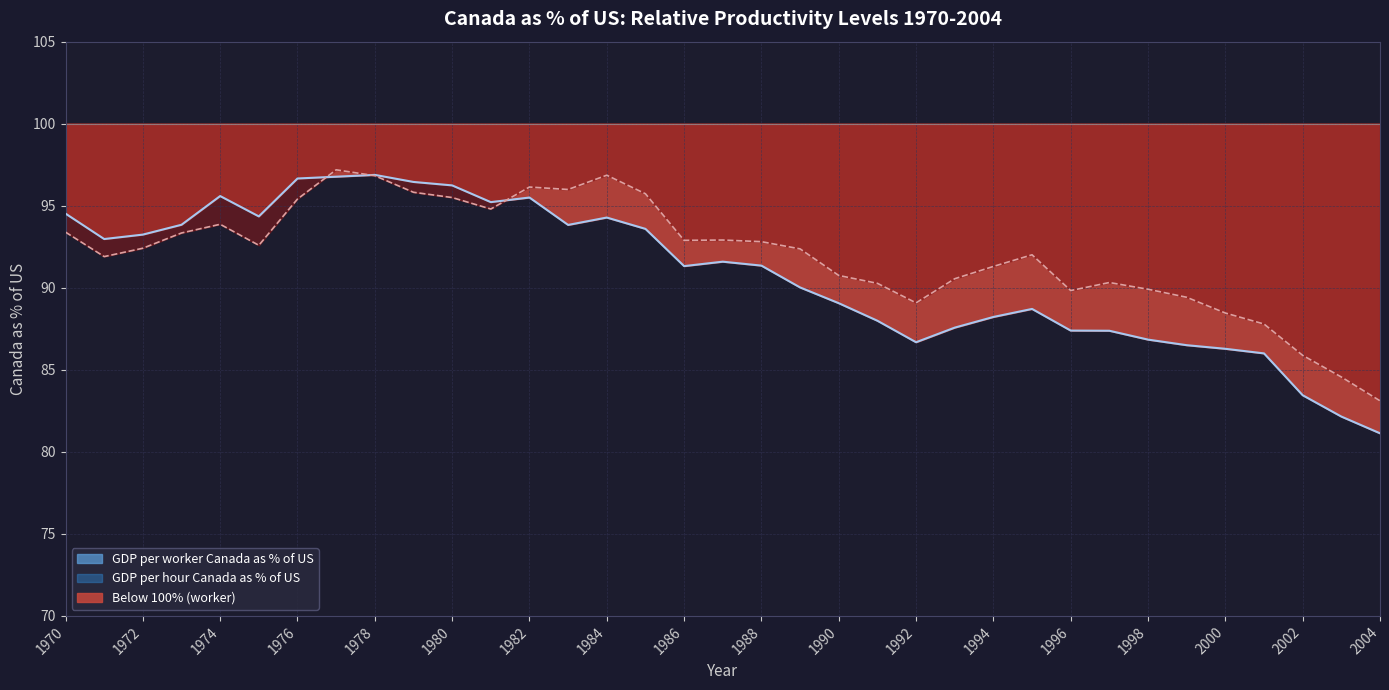

At which category does GDP per worker Canada as % of US reach its first local peak?

1974